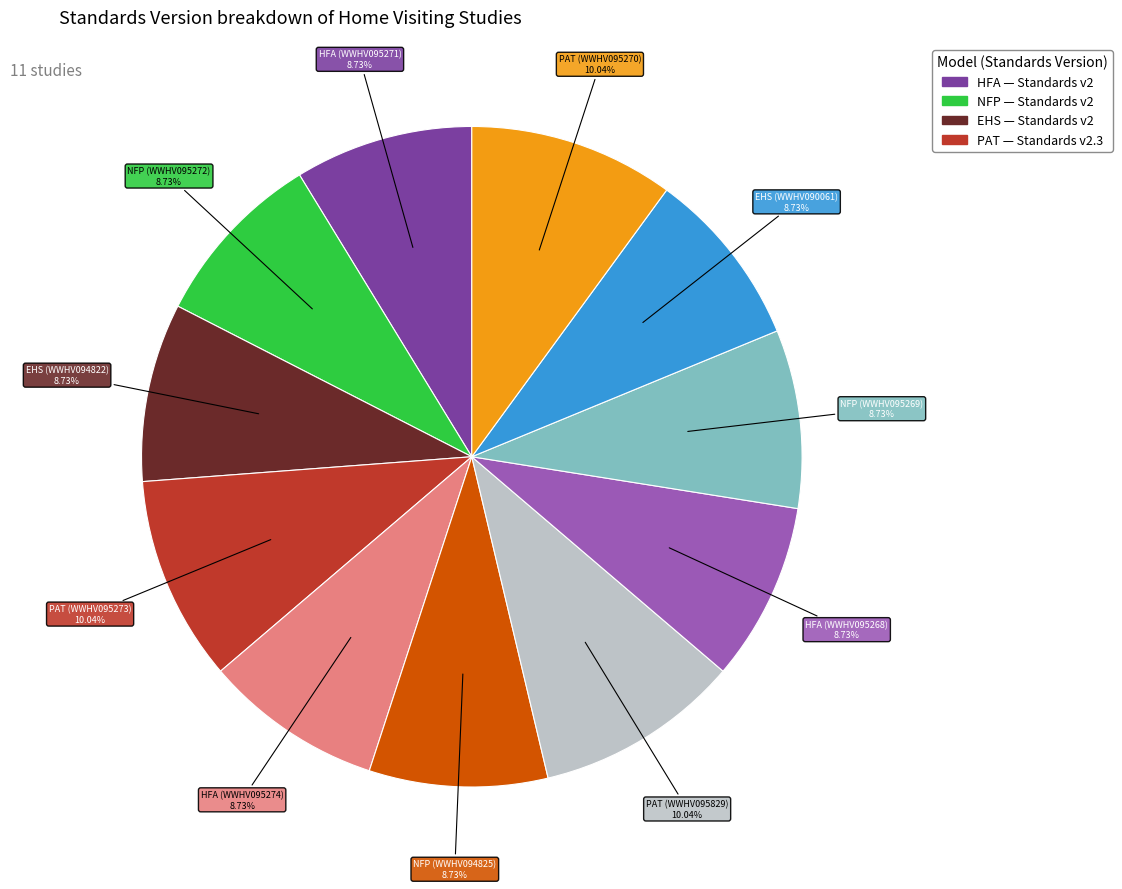

Count the number of slices in the pie.

11